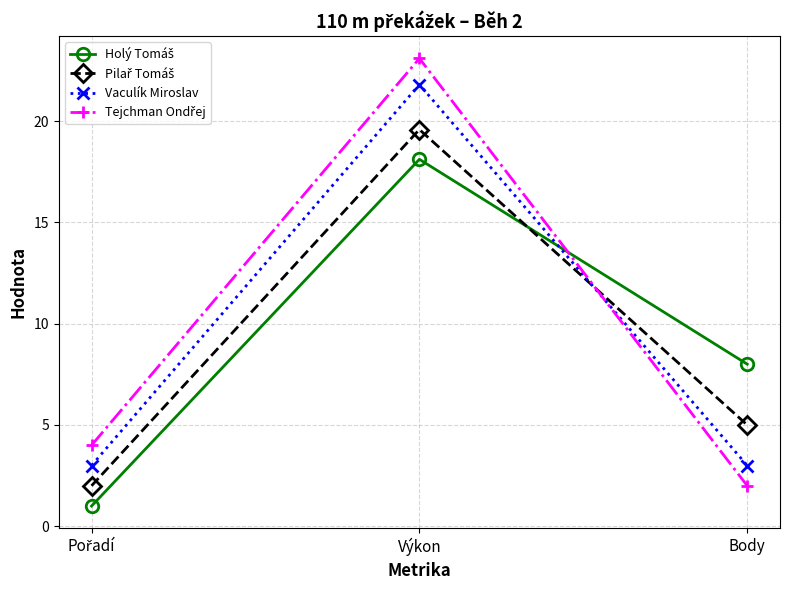

What is the spread (max minus min) of values at Výkon?

5.0